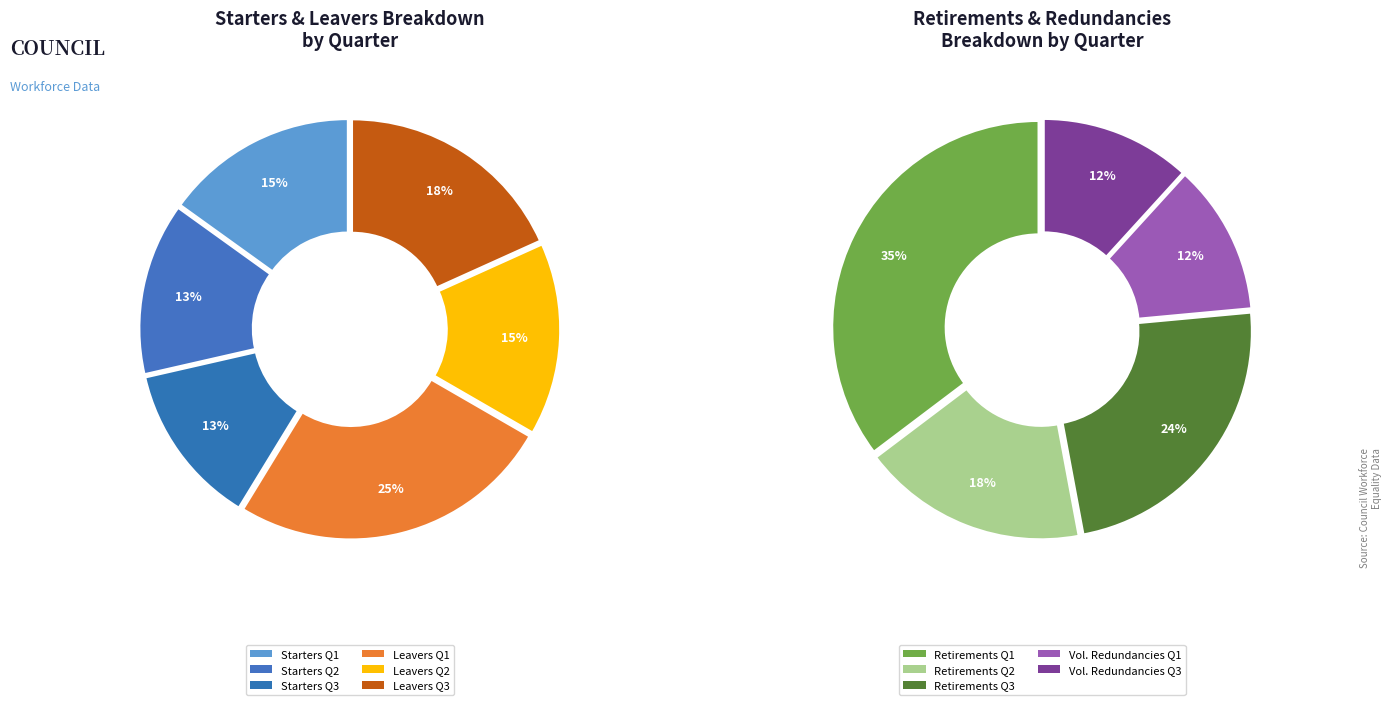

What is the change in value from Starters Q2 to Leavers Q3?

+6